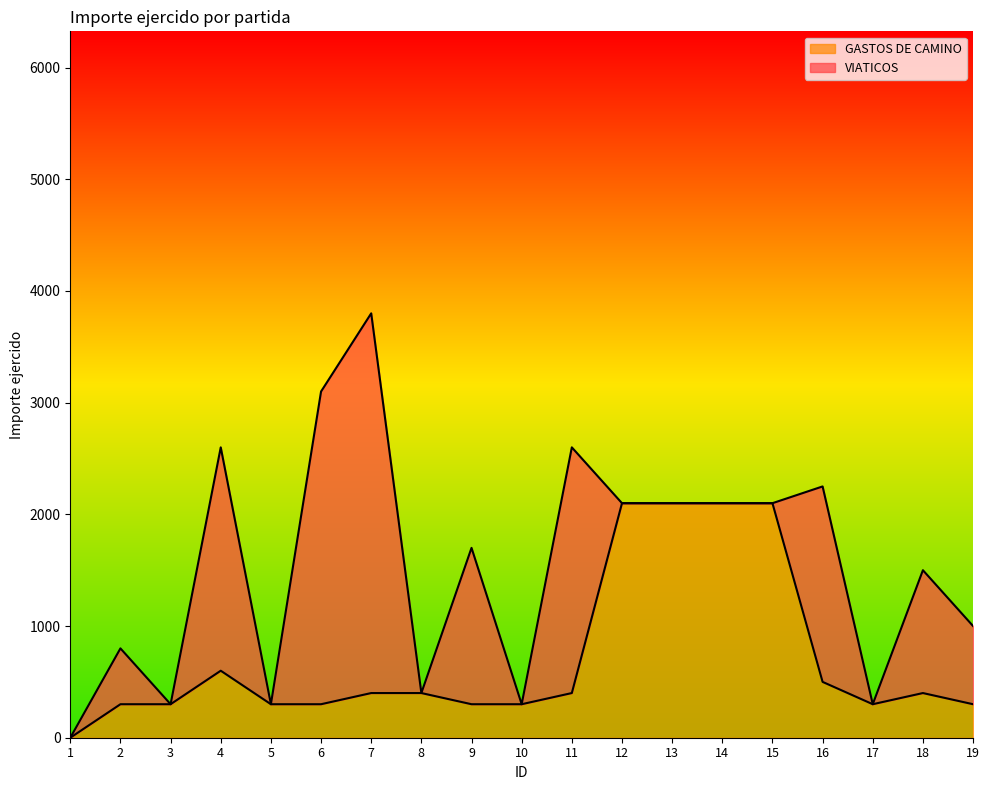

What is the value of the 14th point from the left?

2100